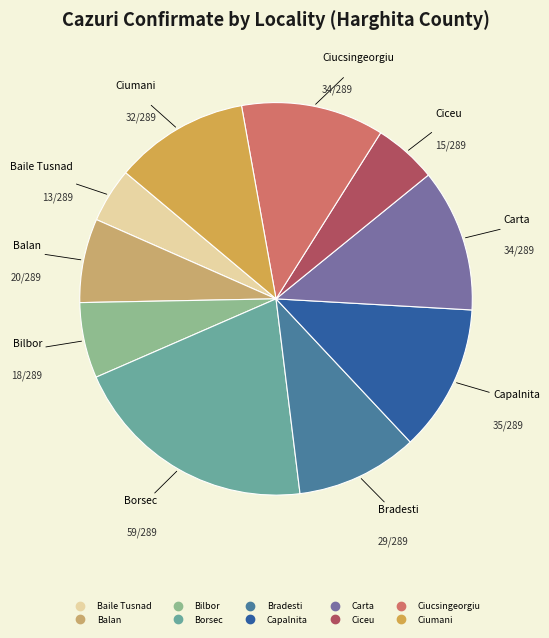

Which category has the biggest portion of the pie?

Borsec